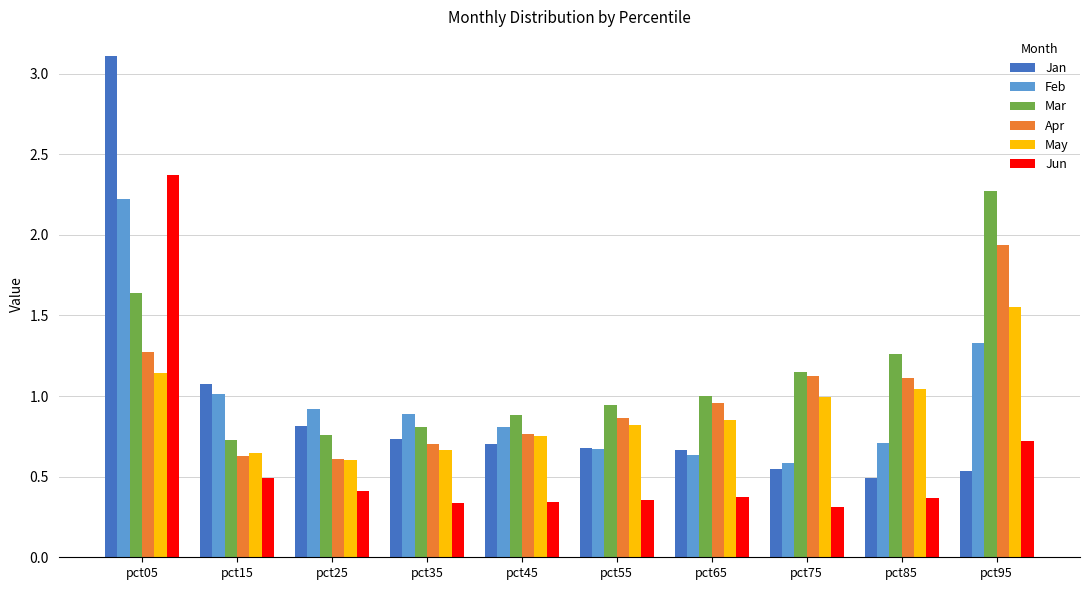

At how many categories does at least one series exceed 2?

2